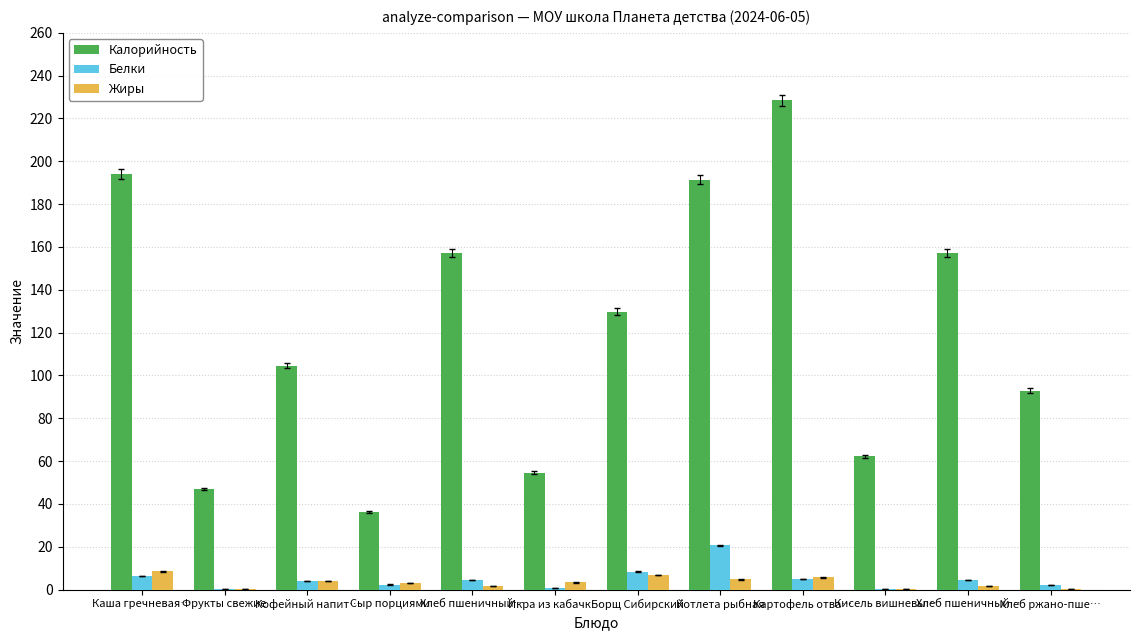

The Жиры series shows 0.6 at Хлеб ржано-пше…. True or false?

False